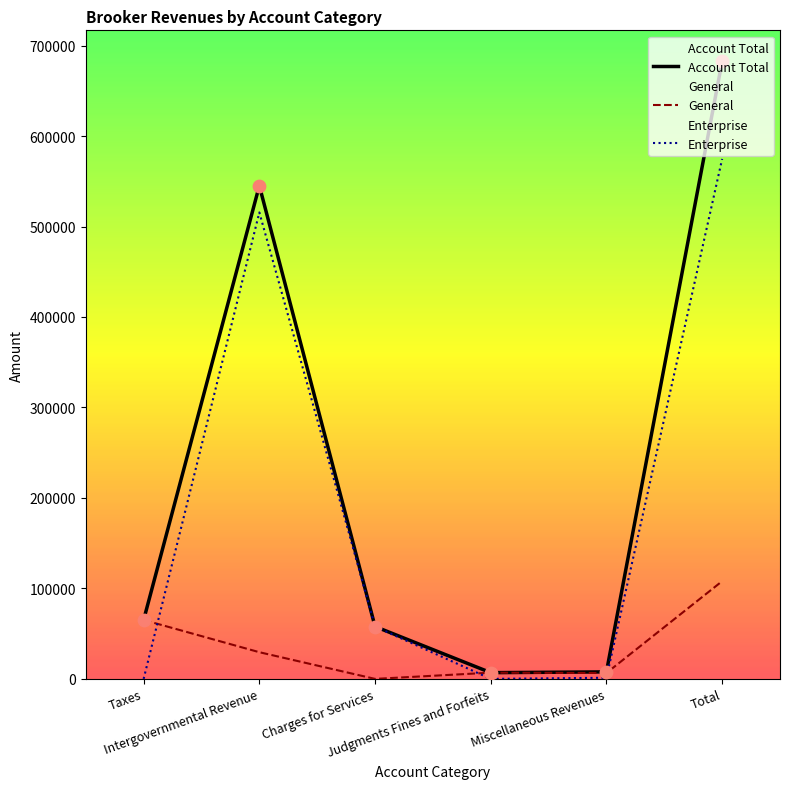

What is the total value across all series at Miscellaneous Revenues?

15512